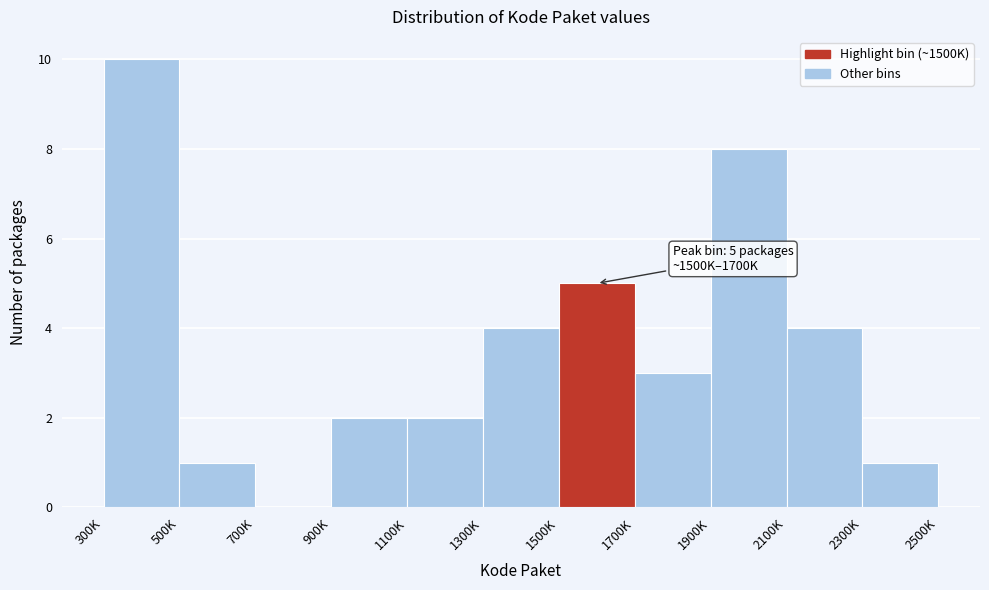

Reading left to right, extract all data points from this chart.

300K=10	500K=1	700K=0	900K=2	1100K=2	1300K=4	1500K=5	1700K=3	1900K=8	2100K=4	2300K=1